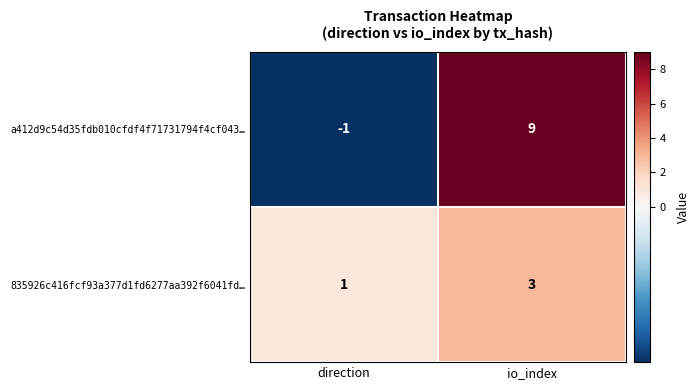

At which category is the sum across all series the highest?

io_index